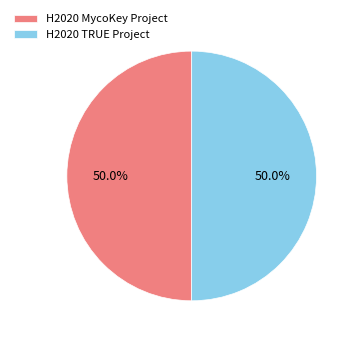

What is the ratio of the value at H2020 TRUE Project to the value at H2020 MycoKey Project?

1.0